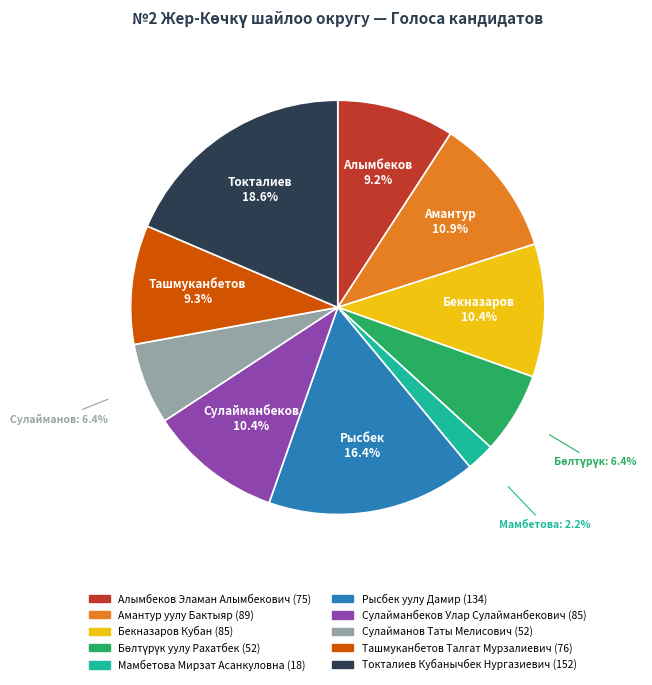

Approximately how many times larger is the value at Токталиев Кубанычбек Нургазиевич compared to Сулайманов Таты Мелисович?

2.9